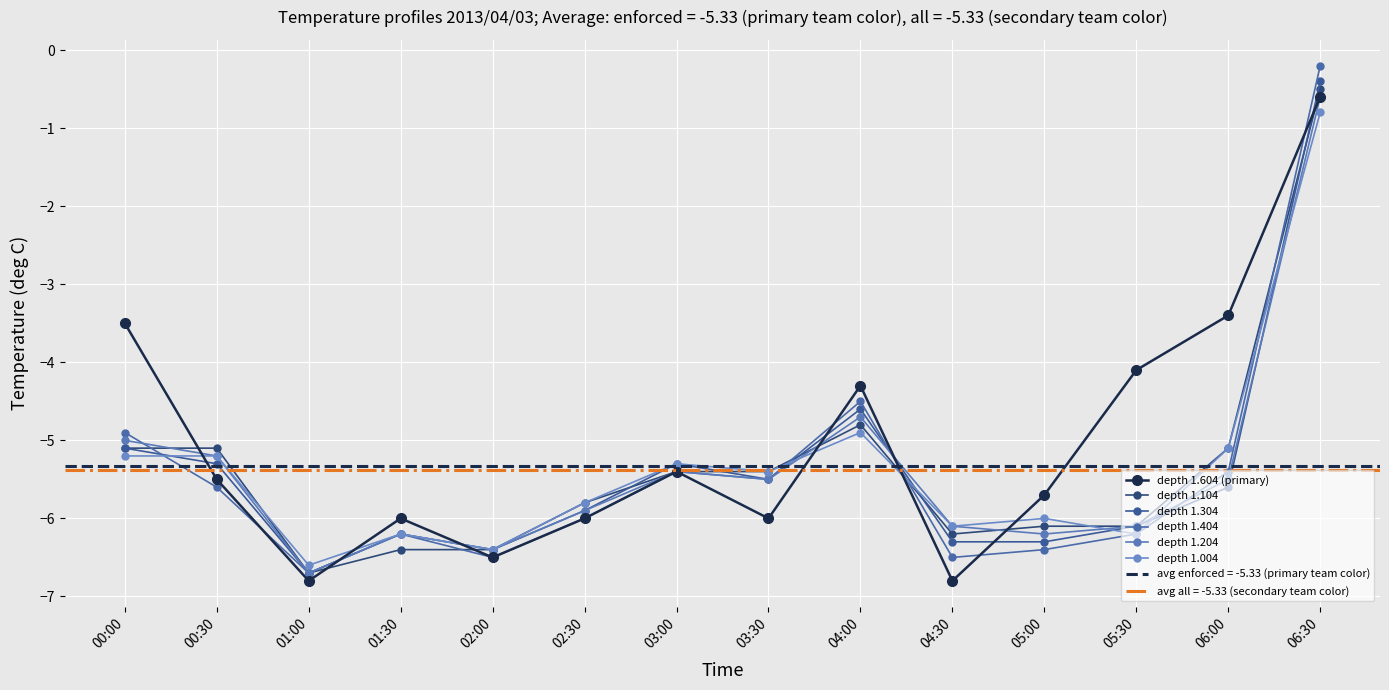

List the series in order of their peak value, highest first.

depth 1.404, depth 1.304, depth 1.104, depth 1.604 (primary), depth 1.204, depth 1.004